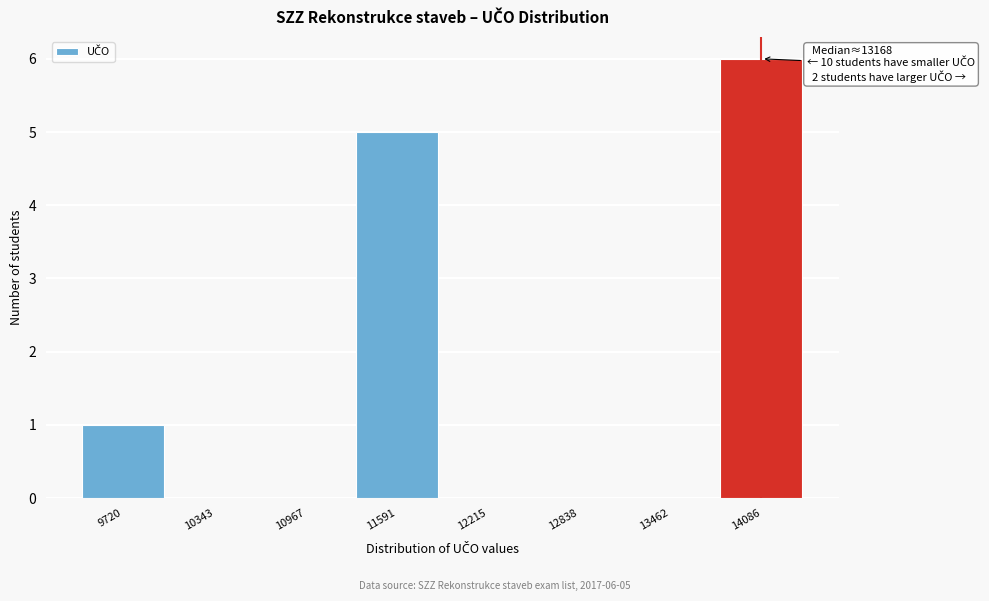

Reading right to left, extract all data points from this chart.

14086=6	13462=0	12838=0	12215=0	11591=5	10967=0	10343=0	9720=1